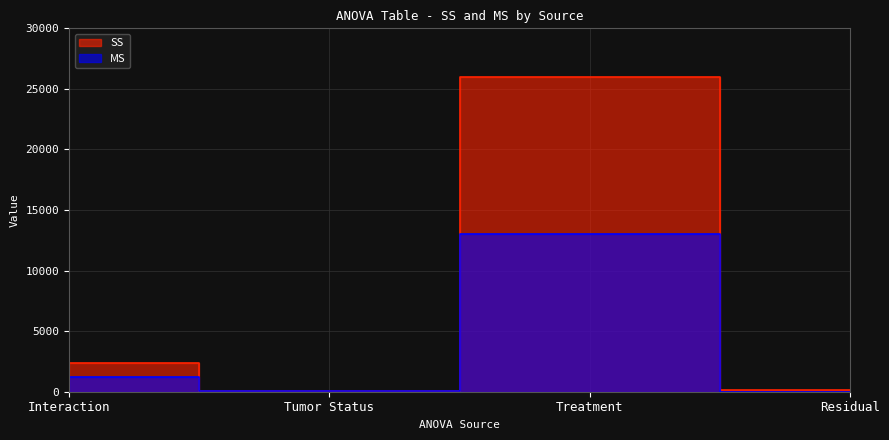

How many lines are shown in the chart?

2